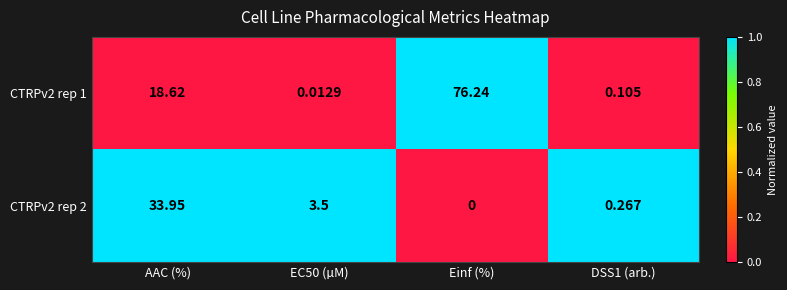

At which label does CTRPv2 rep 1 first exceed 18?

AAC (%)